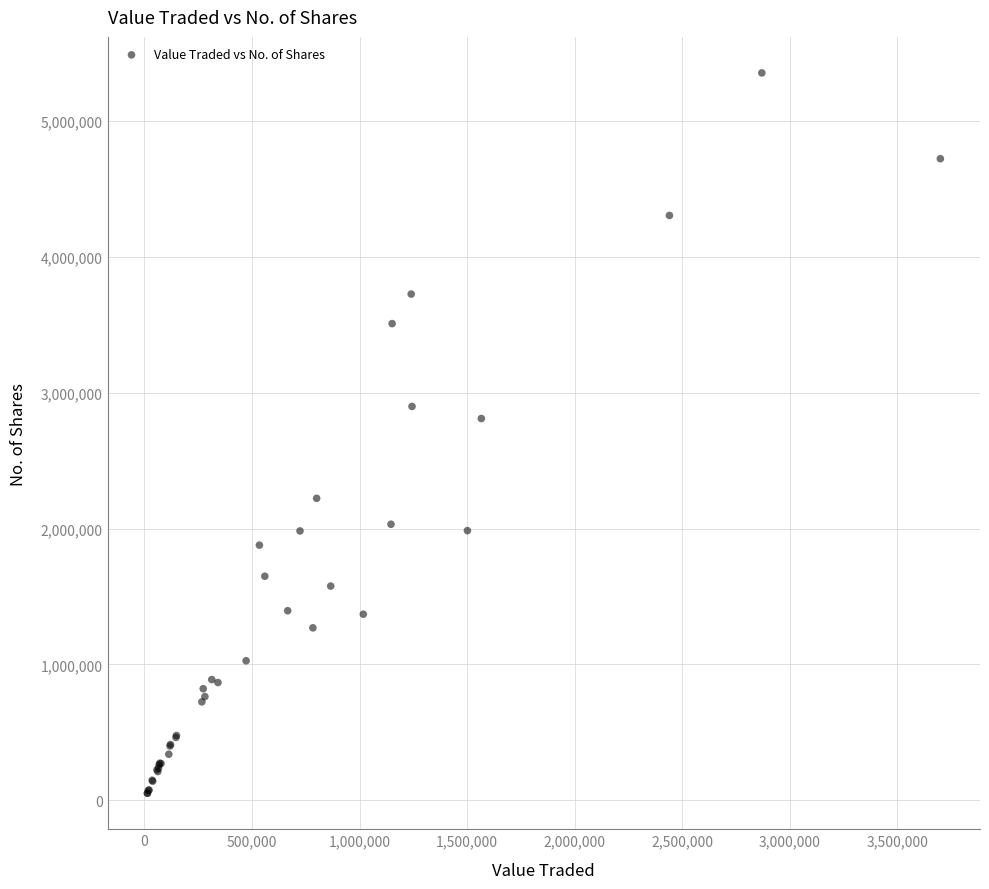

What Y value in the scatter plot is closest to 2702860?

2809932